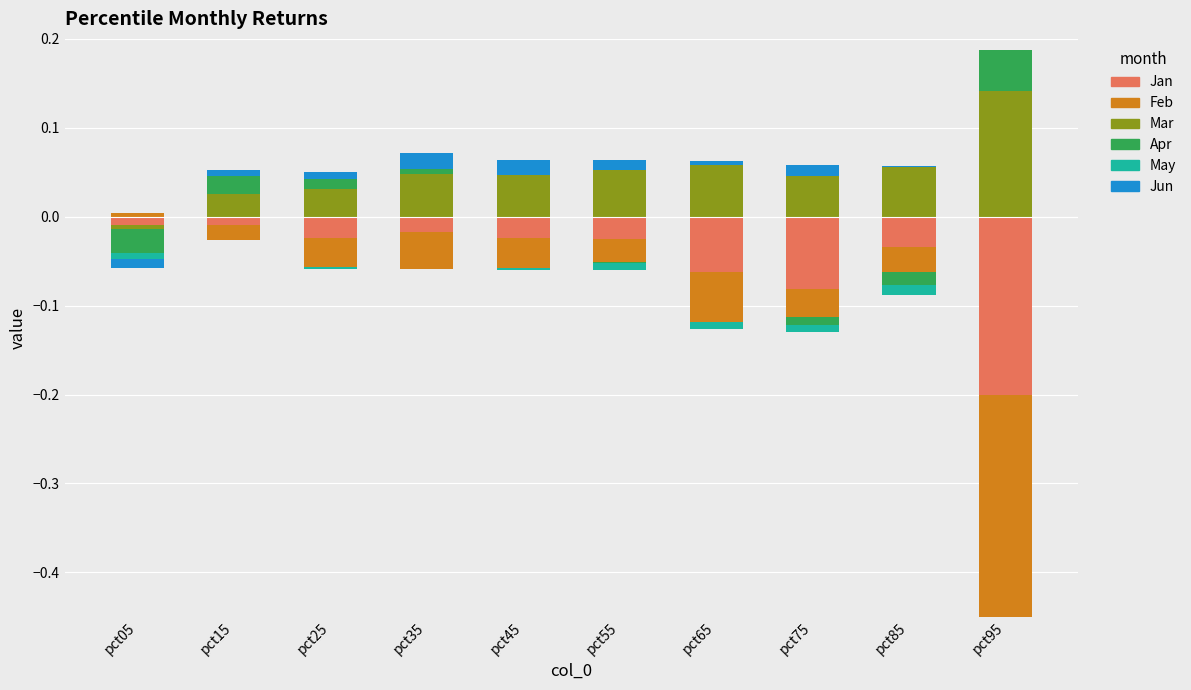

How many values in May are above zero?

1